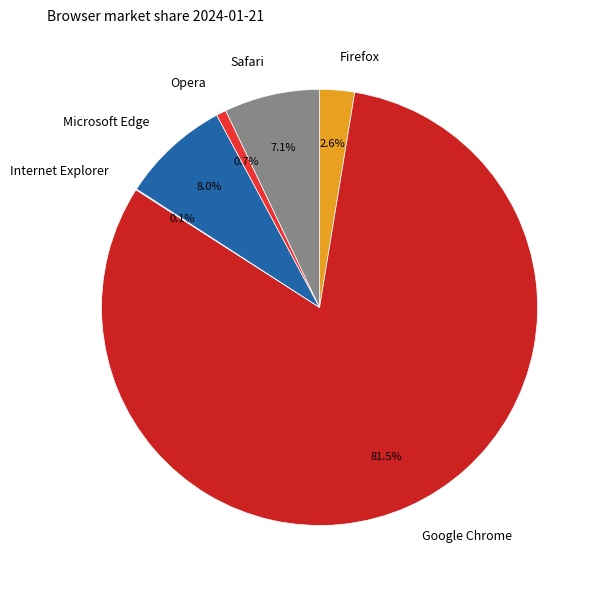

True or false: Safari accounts for 7% of the total.

True